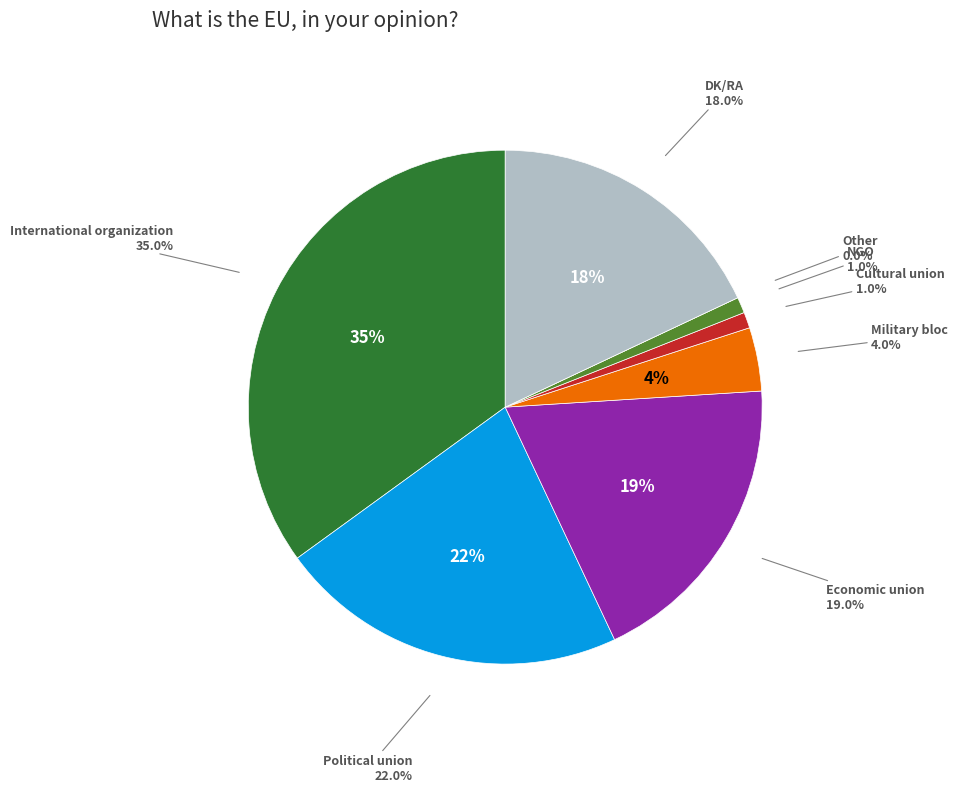

Is NGO the majority of the pie?

No